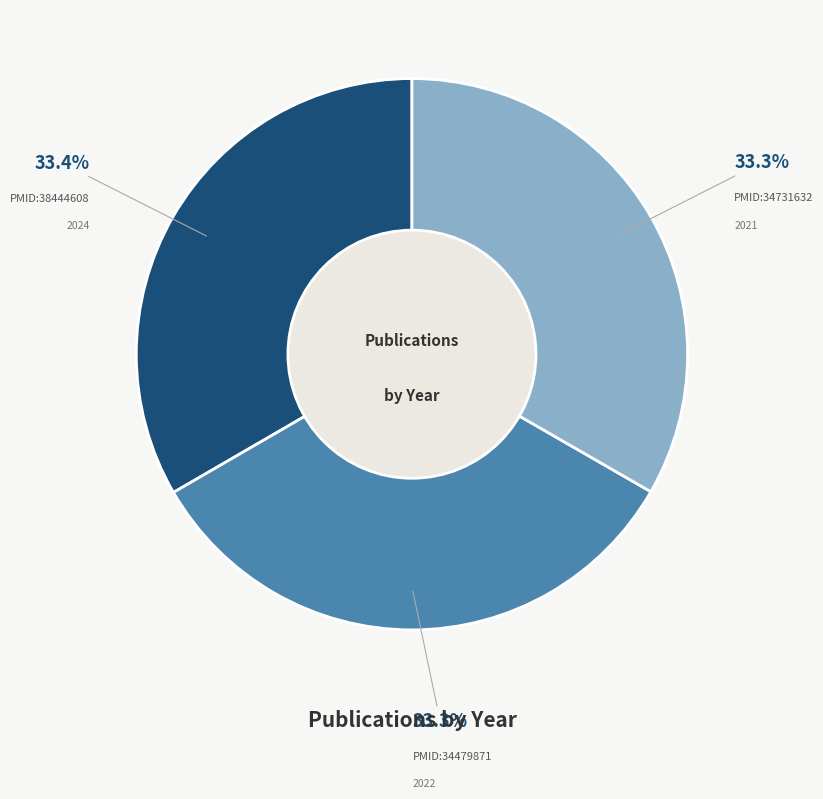

Is there a majority slice in this chart?

No